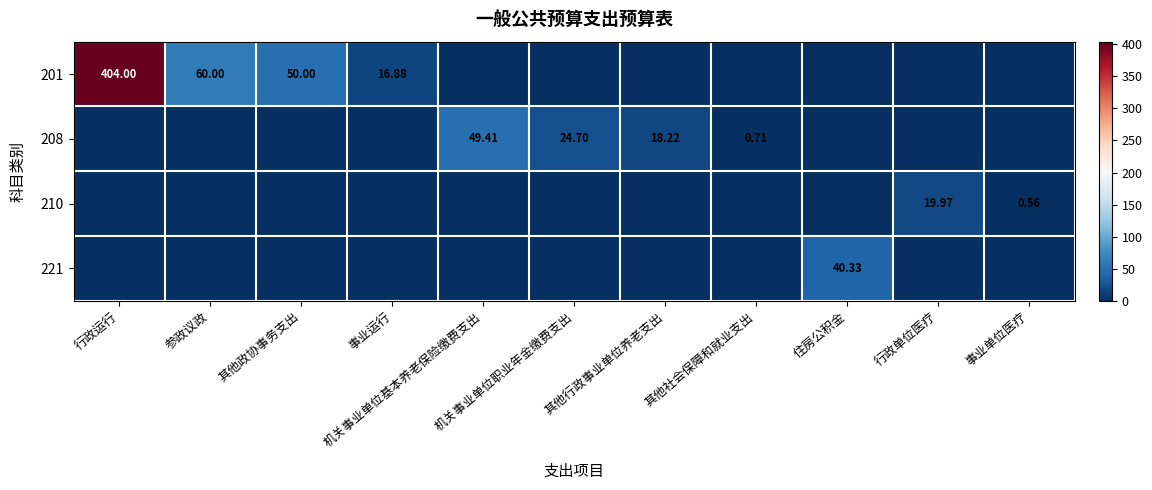

What is the total value across all series at 事业运行?

16.9